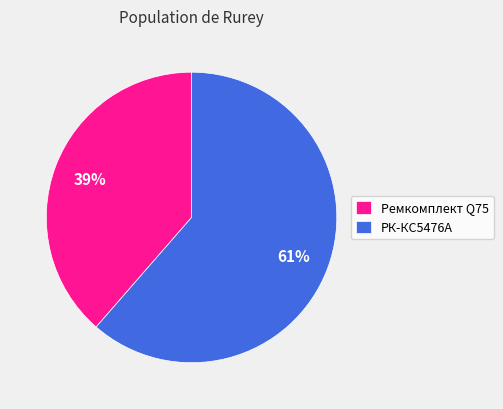

To the nearest percent, what is the average slice percentage?

50%